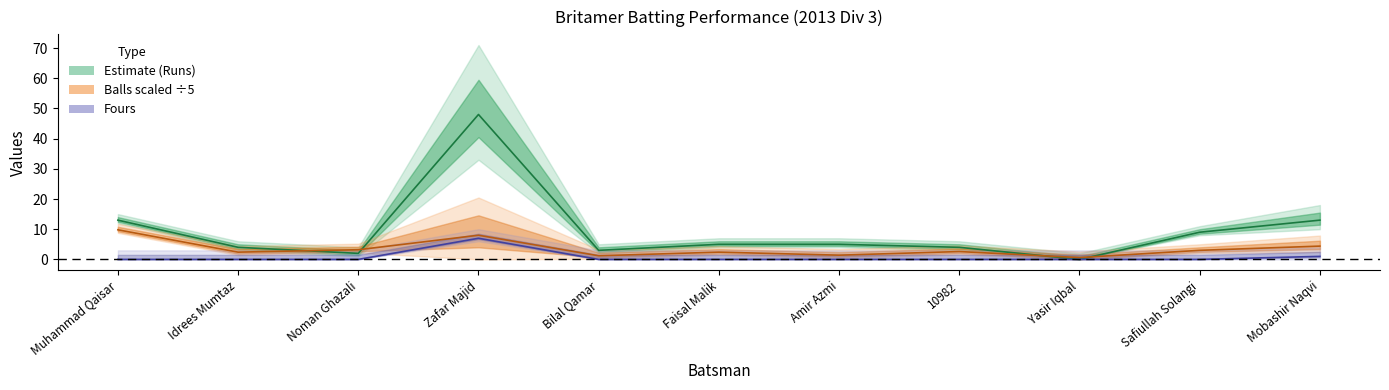

How many values in the Balls series exceed 2?

8